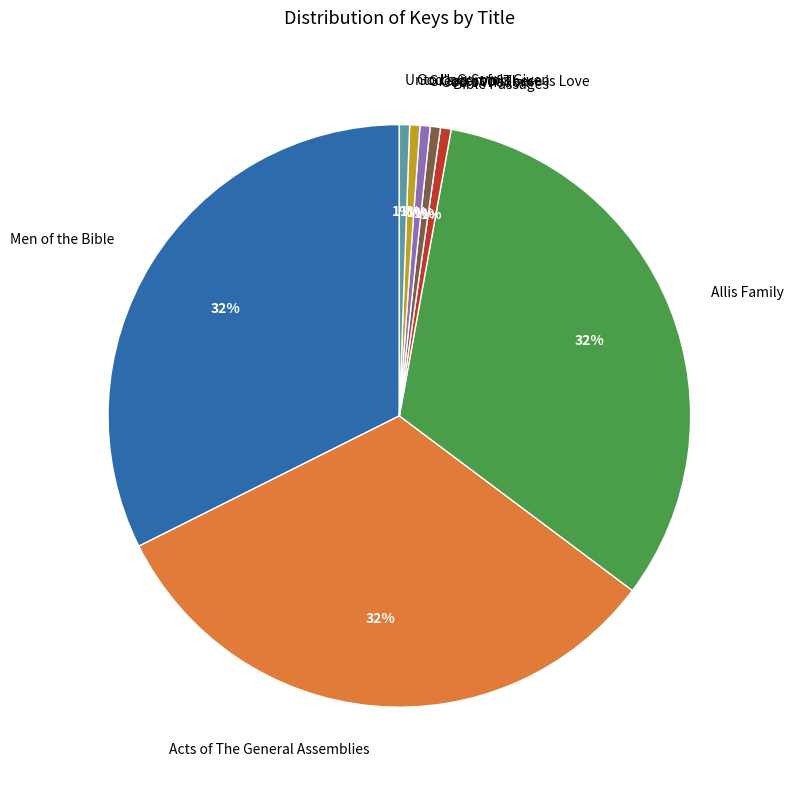

Does God's Wisdom account for over 50% of the chart?

No